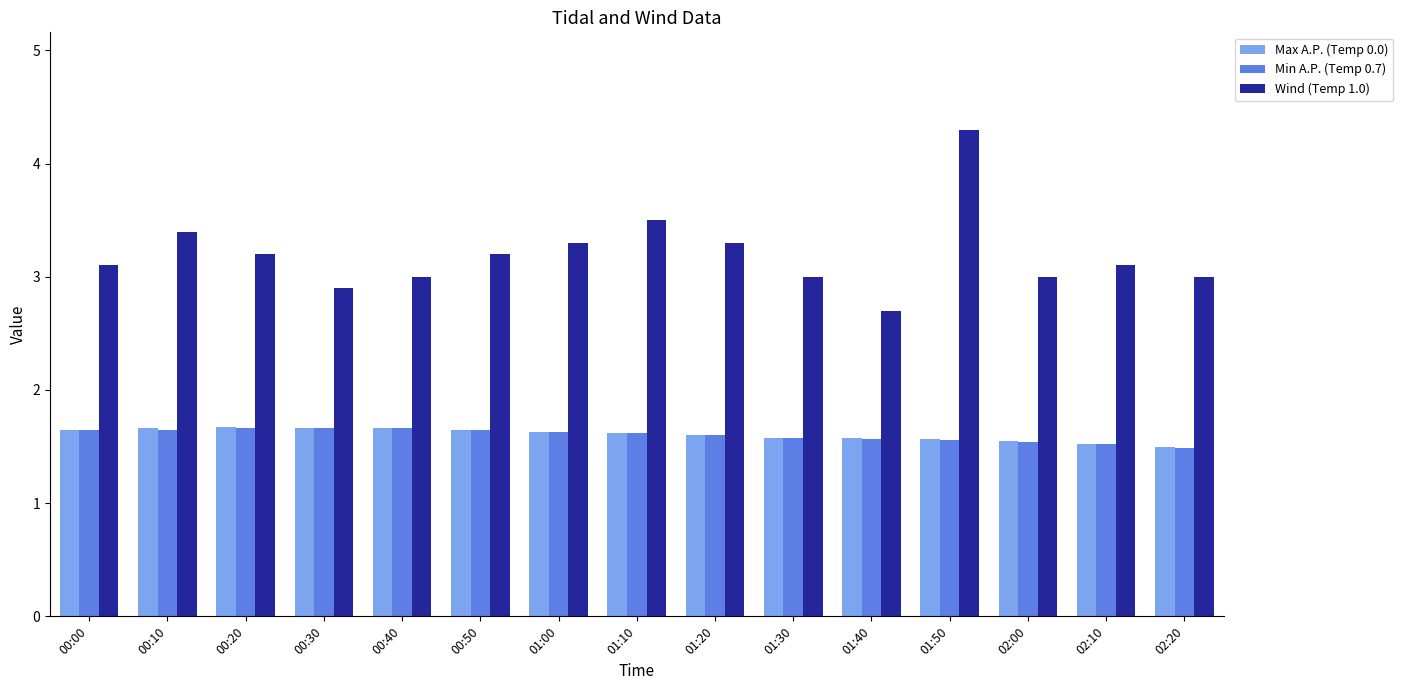

How many bars are there in total?

45